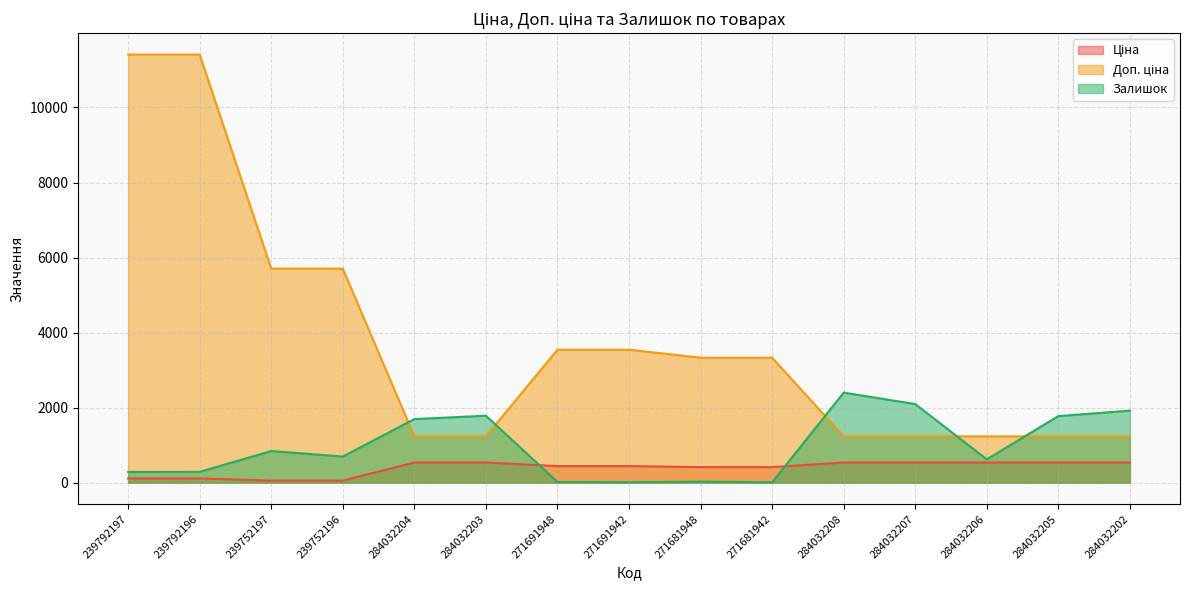

At which category does the chart reach its peak across all series?

239792197